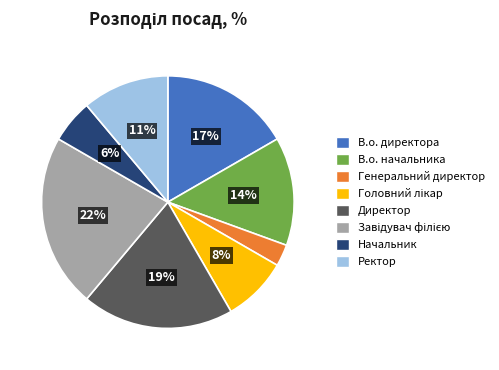

Is there any slice that represents more than half of the pie?

No